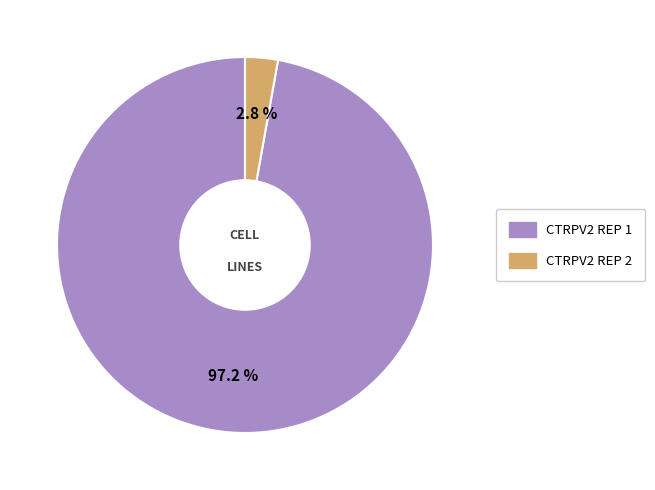

Is there a majority slice in this chart?

Yes